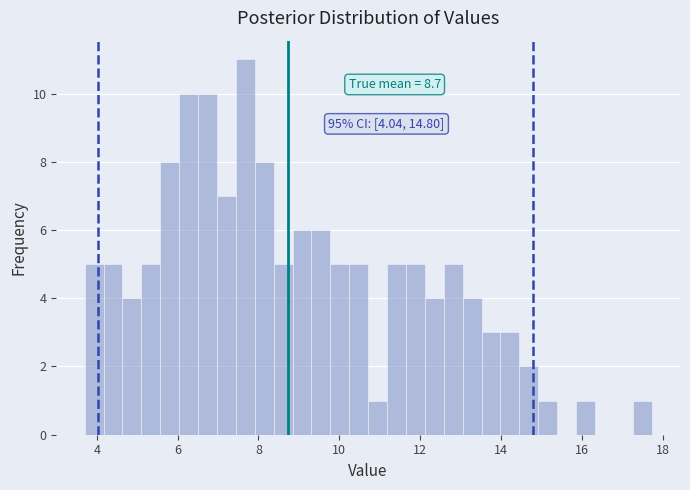

Read against the x-axis, roughly where is the centre of the tallest bar?

7.6